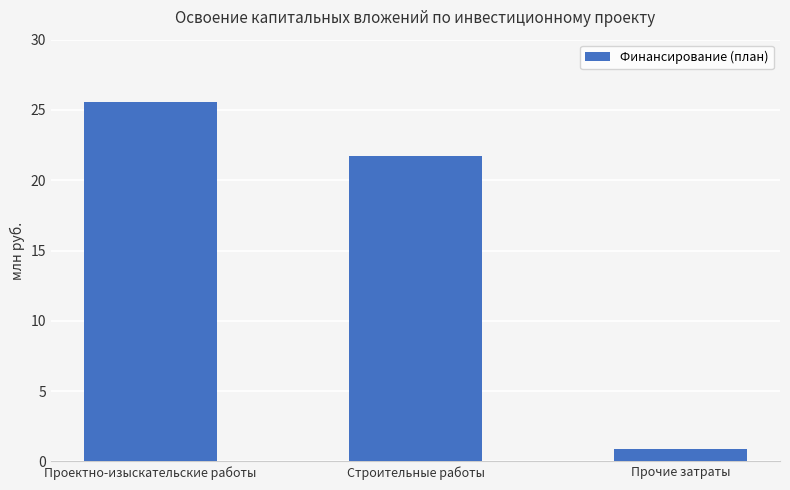

How many categories are shown in the chart?

3